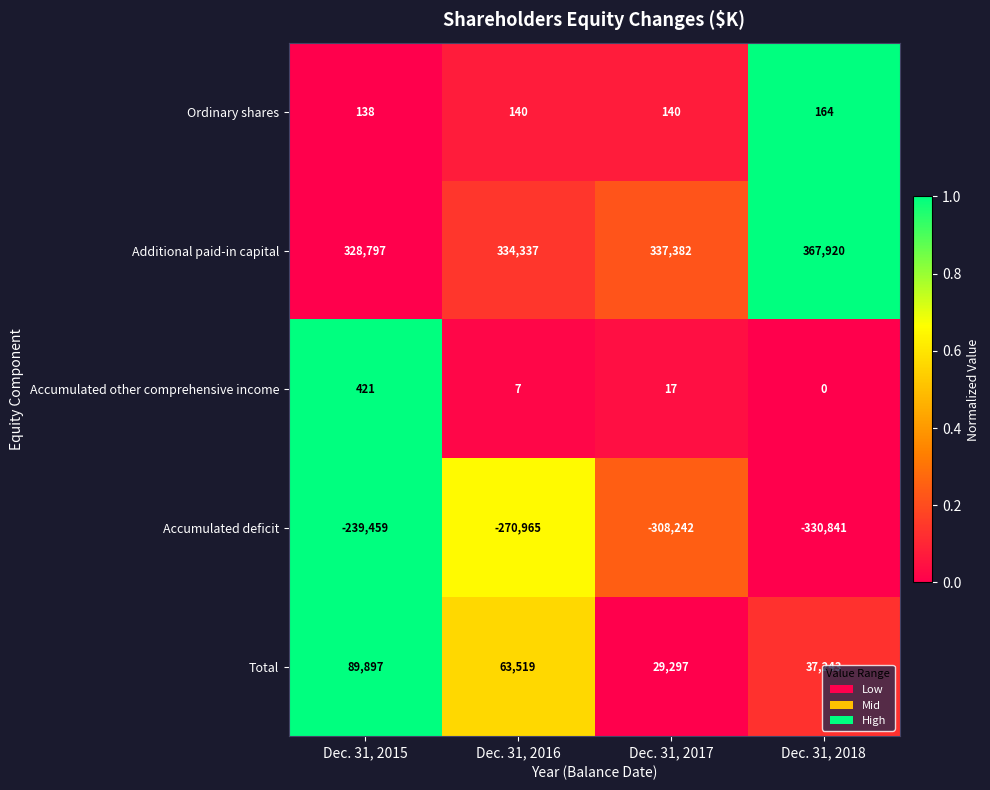

What is the difference between the highest and lowest values at Dec. 31, 2015?

568256